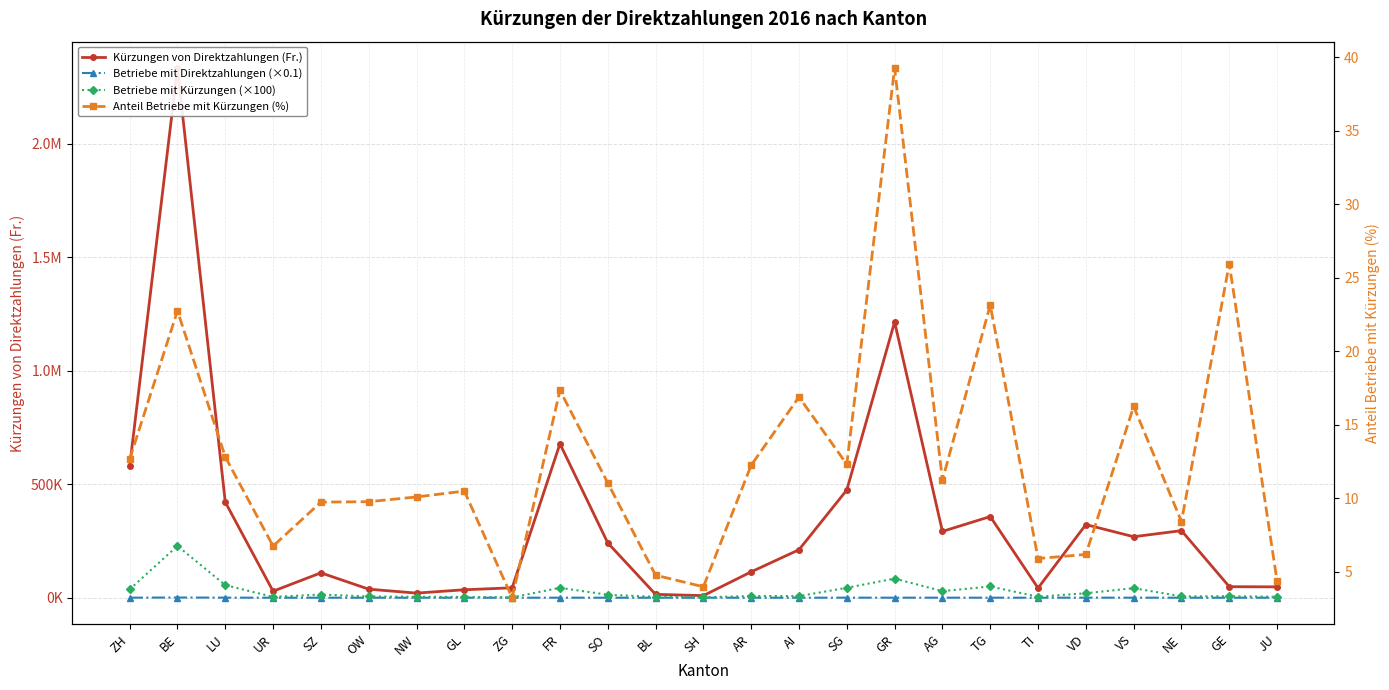

The Anteil Betriebe mit Kürzungen (%) series shows 15.4 at SZ. True or false?

False